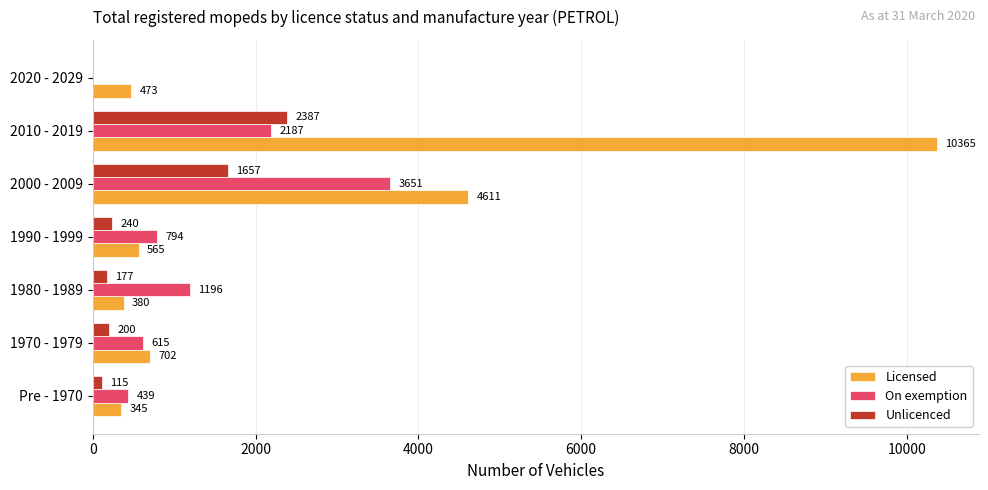

What is the sum of all Licensed values?

17441